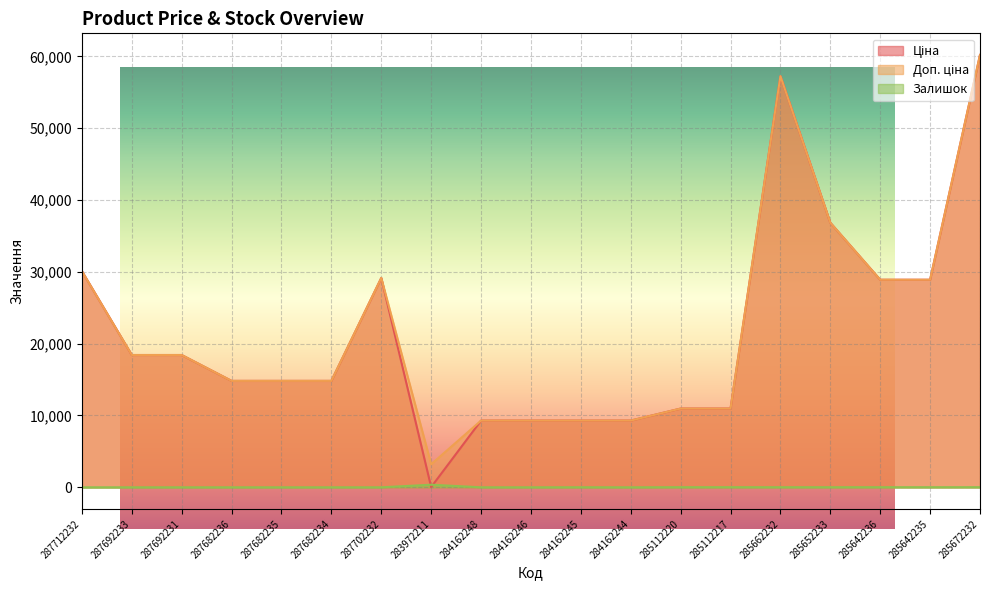

The value of Ціна at 285662232 is 39846.2. True or false?

False